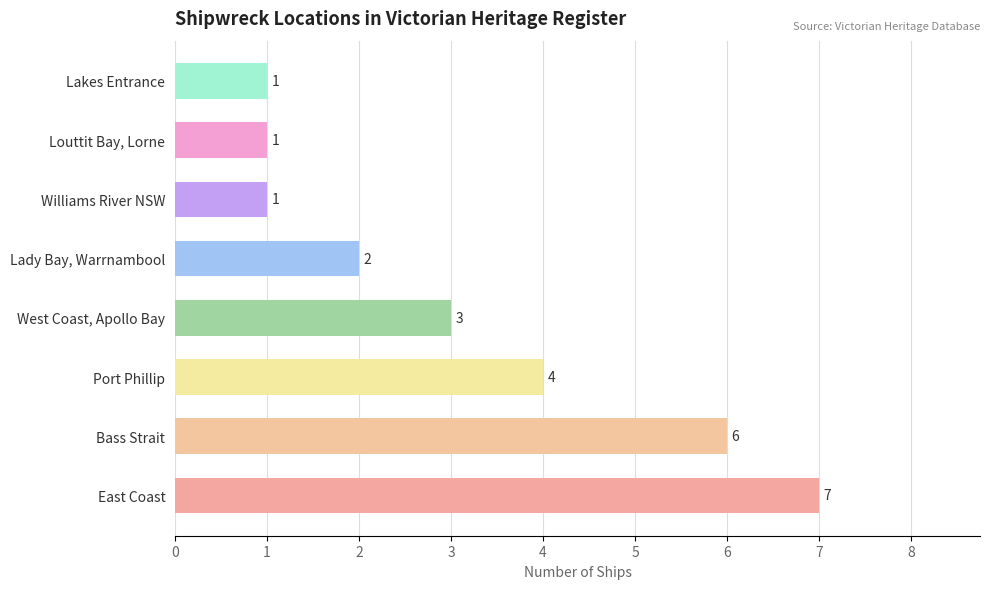

What is the difference between the values at Williams River NSW and Port Phillip?

3